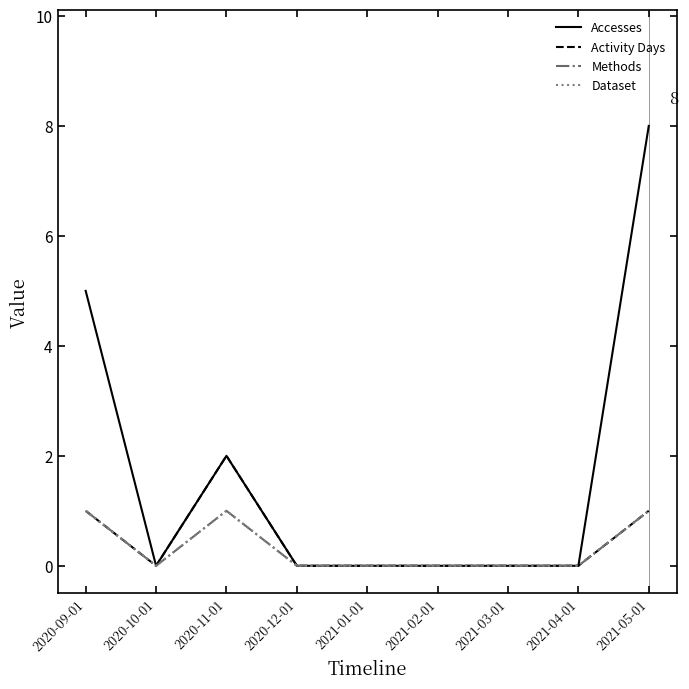

Does the chart display data point markers on the line(s)?

No